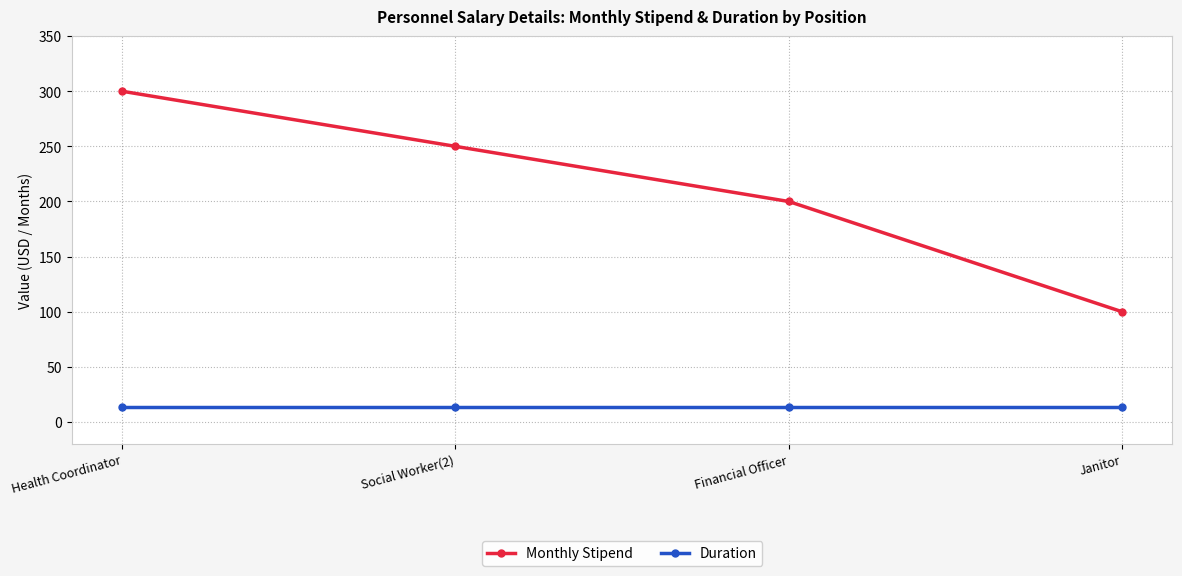

How many lines are shown in the chart?

2